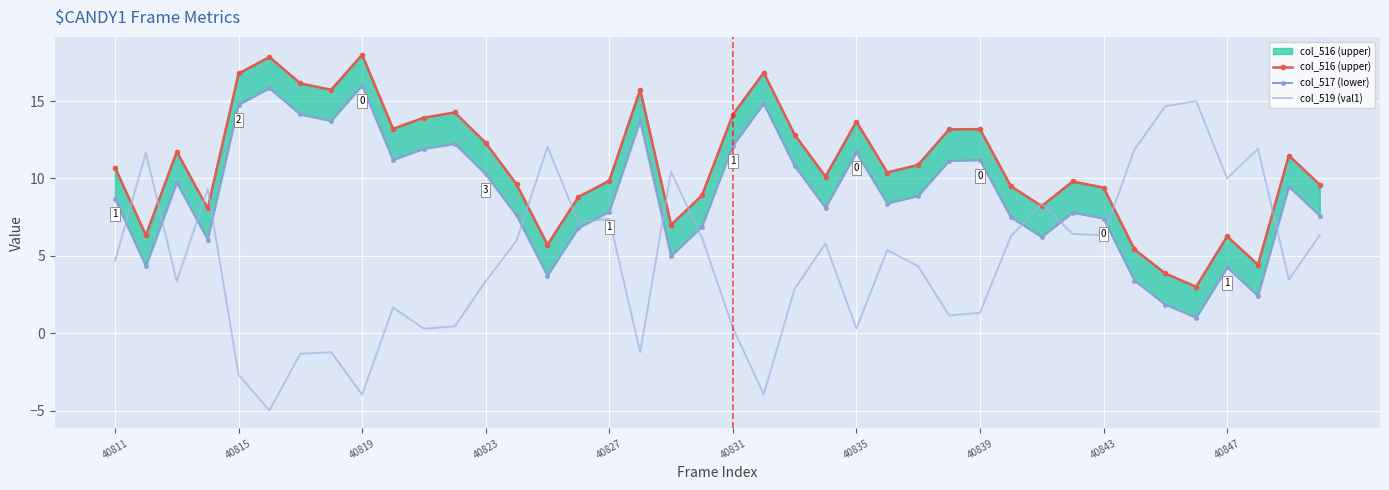

What is the spread (max minus min) of values at 33?

8.5